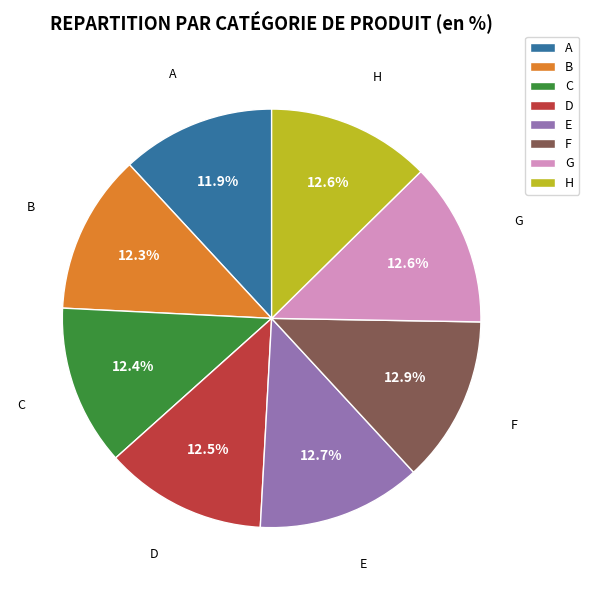

Does H account for over 50% of the chart?

No